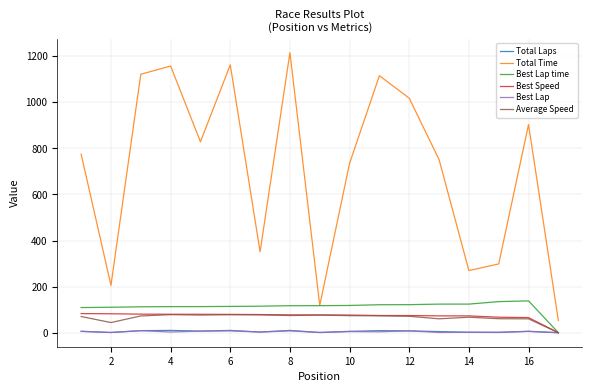

What is the greatest value displayed?

1215.1